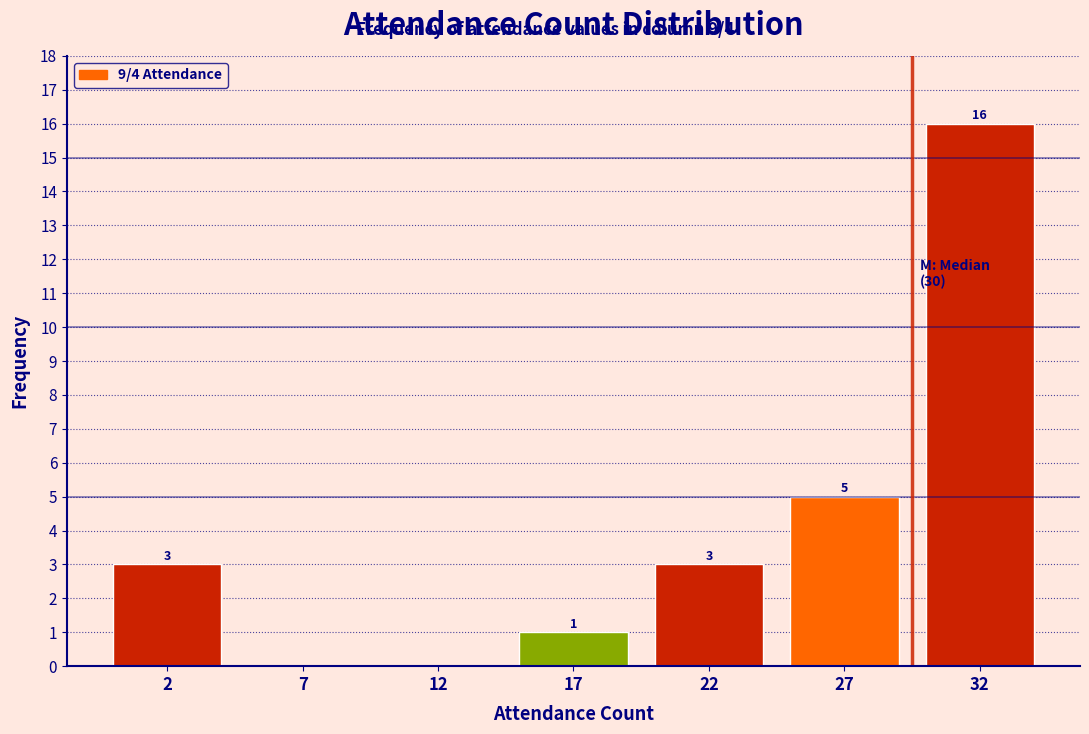

Reading left to right, extract all data points from this chart.

2=3	7=0	12=0	17=1	22=3	27=5	32=16